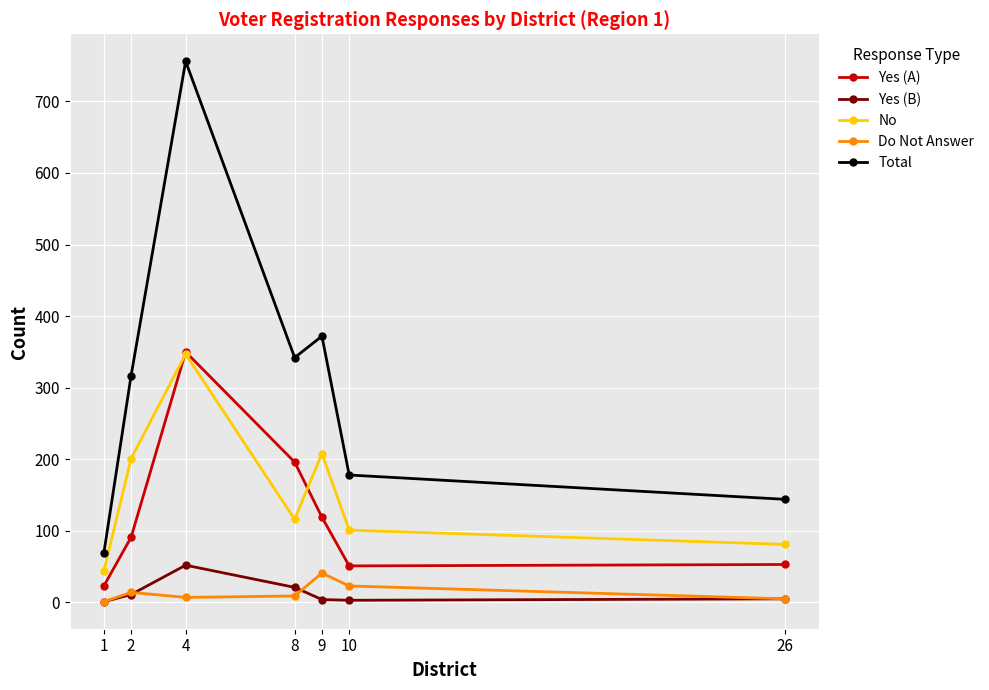

What value does the Total series have at 1?

69